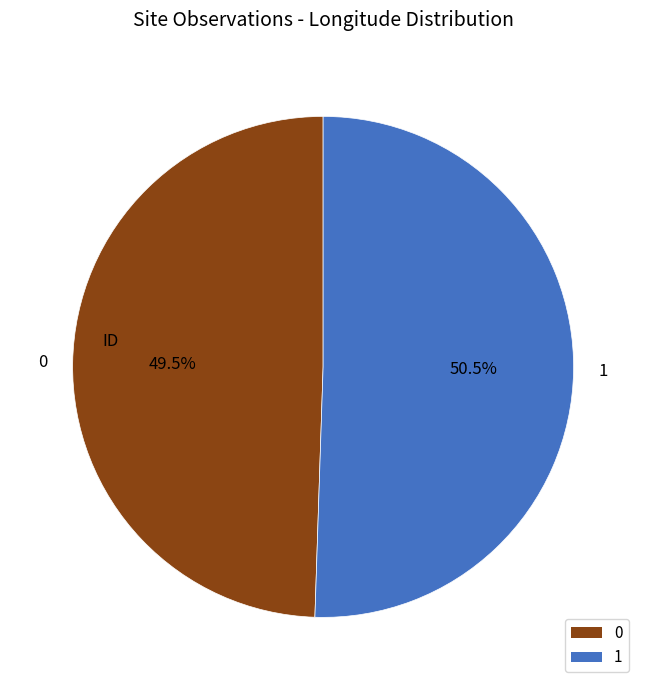

To the nearest percent, what is the combined percentage of 1 and 0?

100%